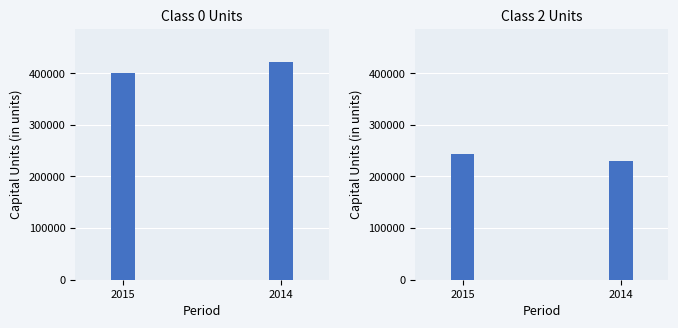

At which label does Dec. 31, 2015 first exceed 400877?

Class 0 Units